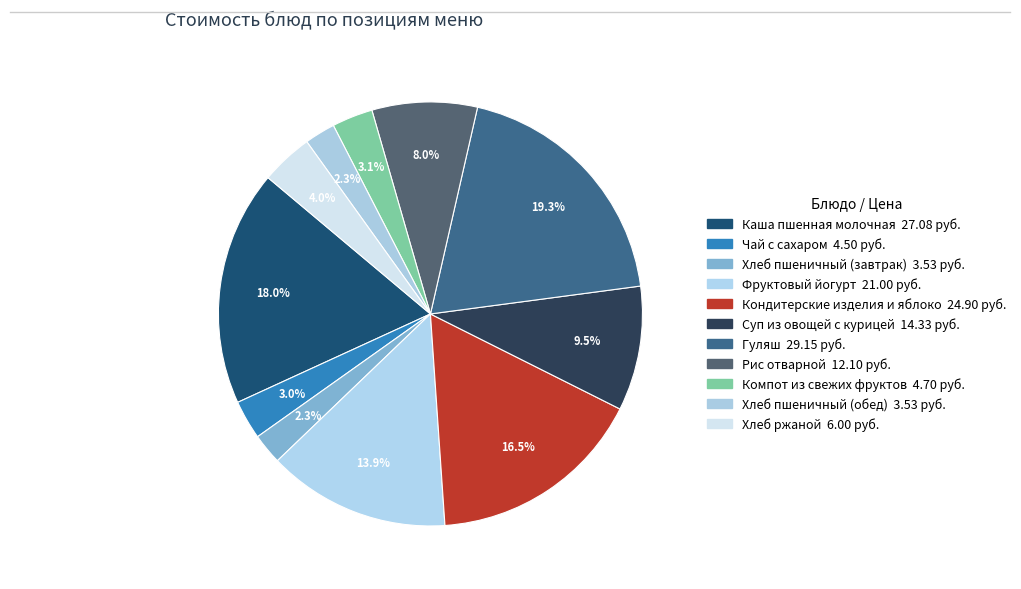

Which slice is the largest?

Гуляш